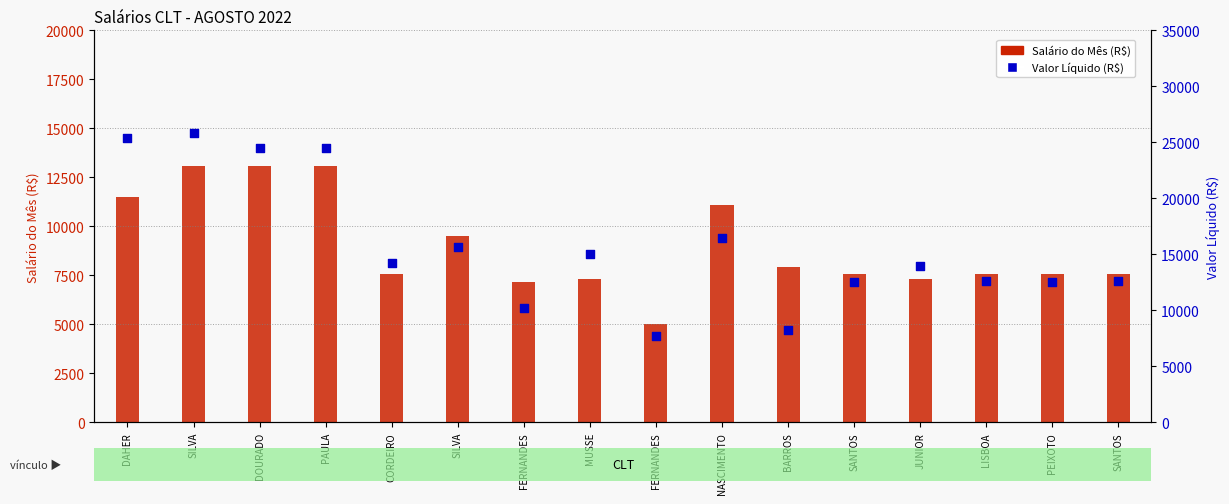

Which series reaches the maximum Y coordinate?

Valor Líquido (R$)